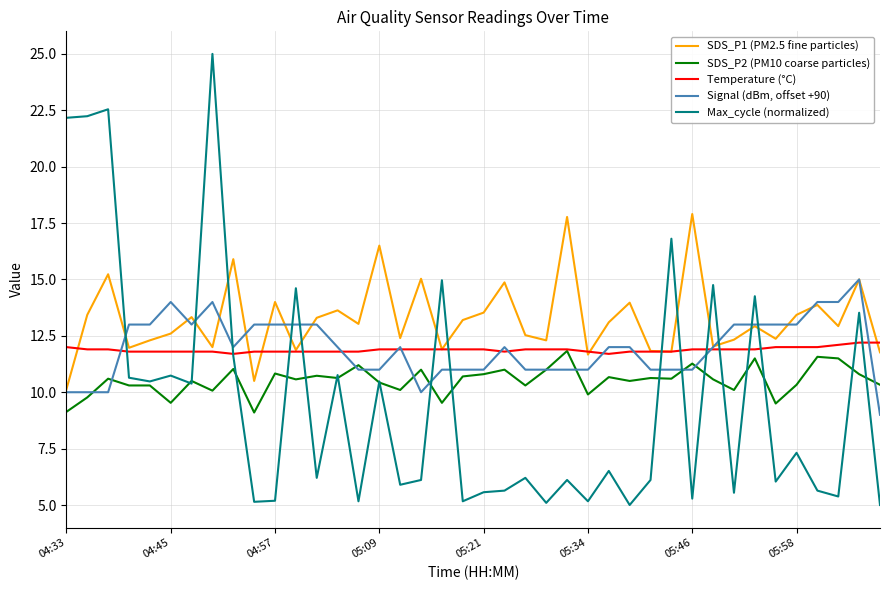

How many interior local peaks does the SDS_P1 (PM2.5 fine particles) series have?

14